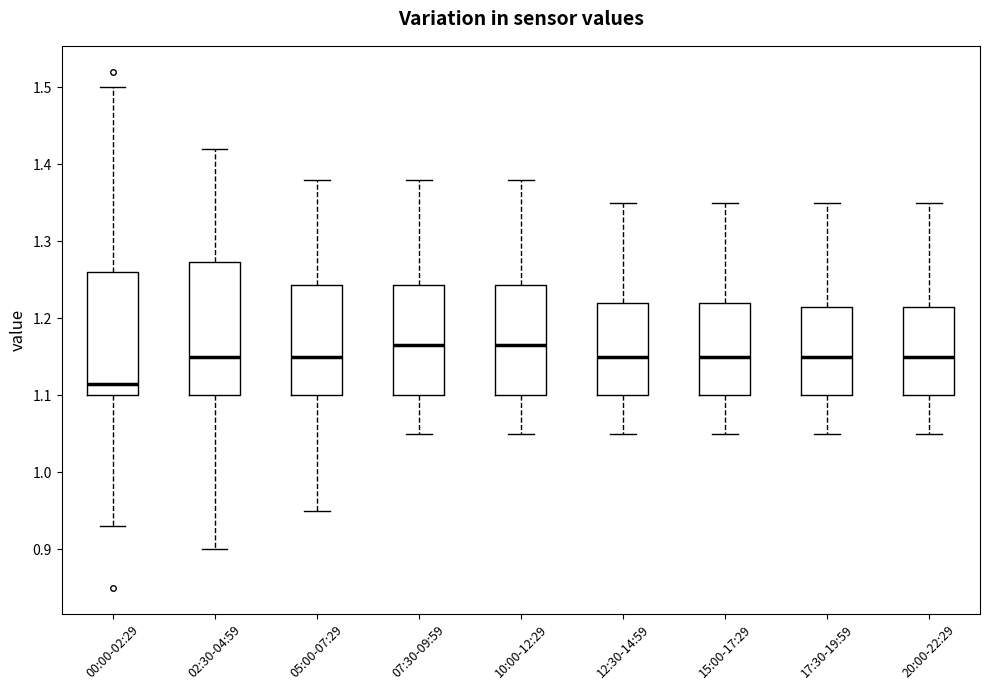

Comparing the boxes themselves (not the whiskers), which one is the tallest?

02:30-04:59